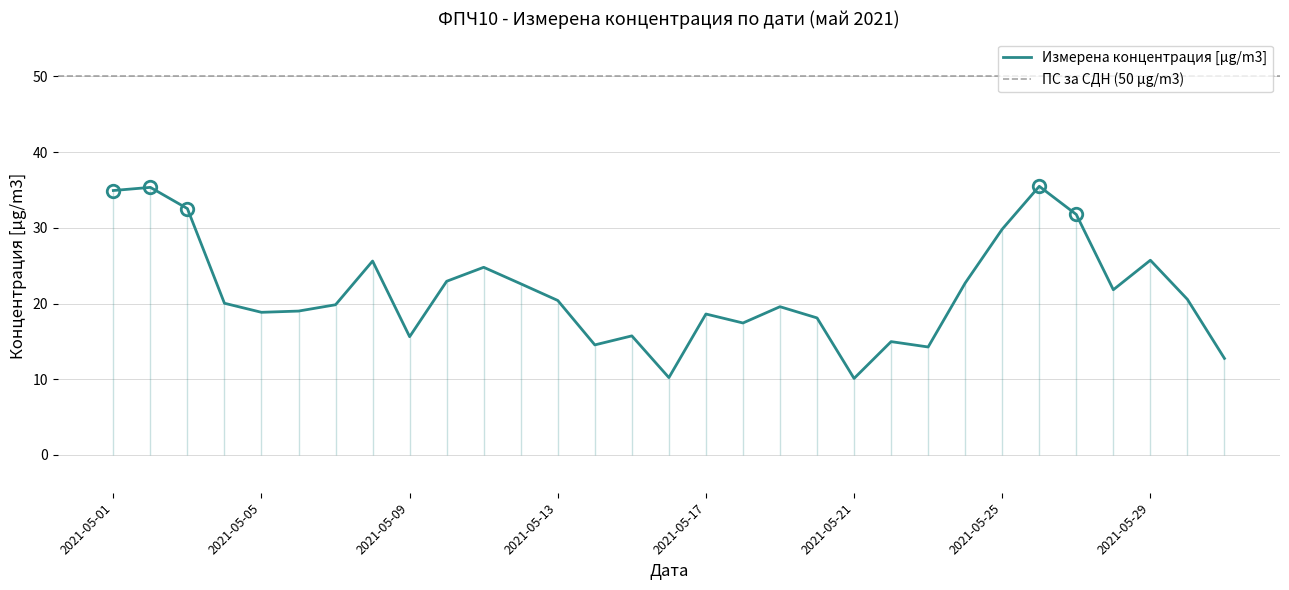

Reading right to left, what are all the values shown in this chart?

12.7	20.5	25.7	21.8	31.8	35.5	29.8	22.7	14.3	15.0	10.1	18.1	19.6	17.4	18.6	10.2	15.7	14.5	20.4	22.6	24.8	22.9	15.6	25.6	19.8	19.0	18.8	20.0	32.5	35.3	34.9